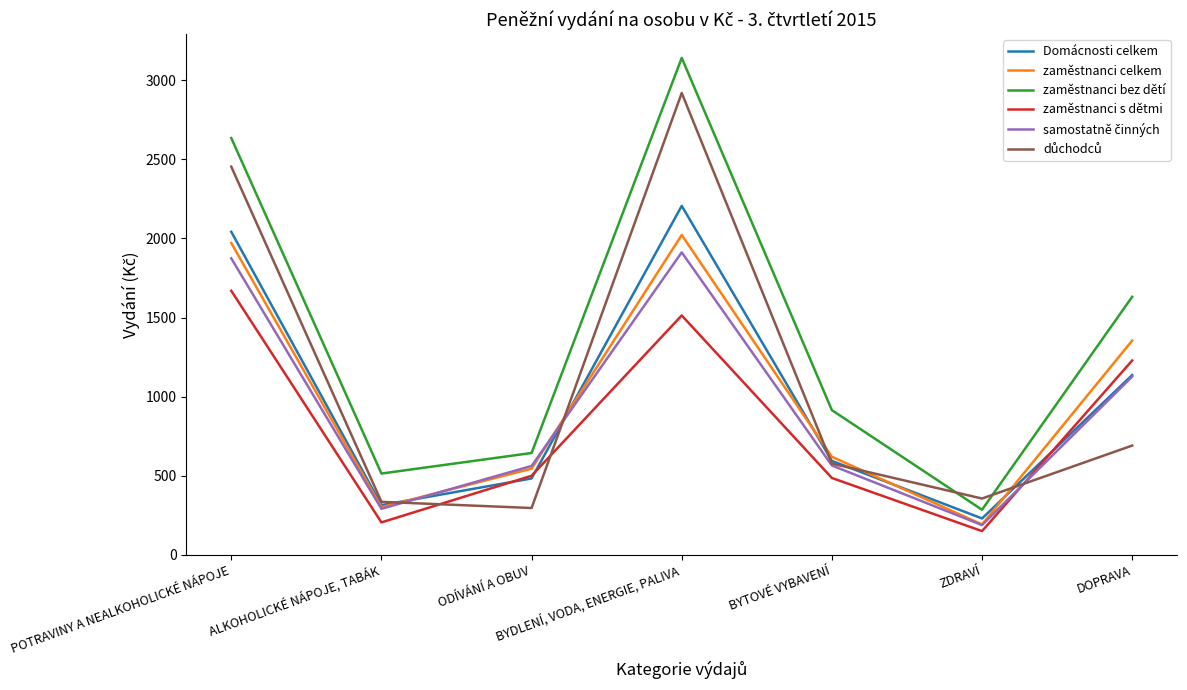

Does the chart have visible grid lines?

No